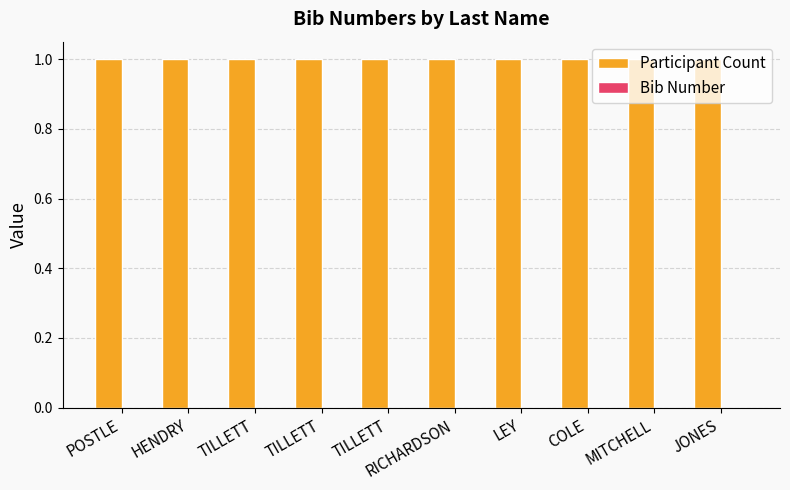

At which category is the sum across all series the highest?

POSTLE